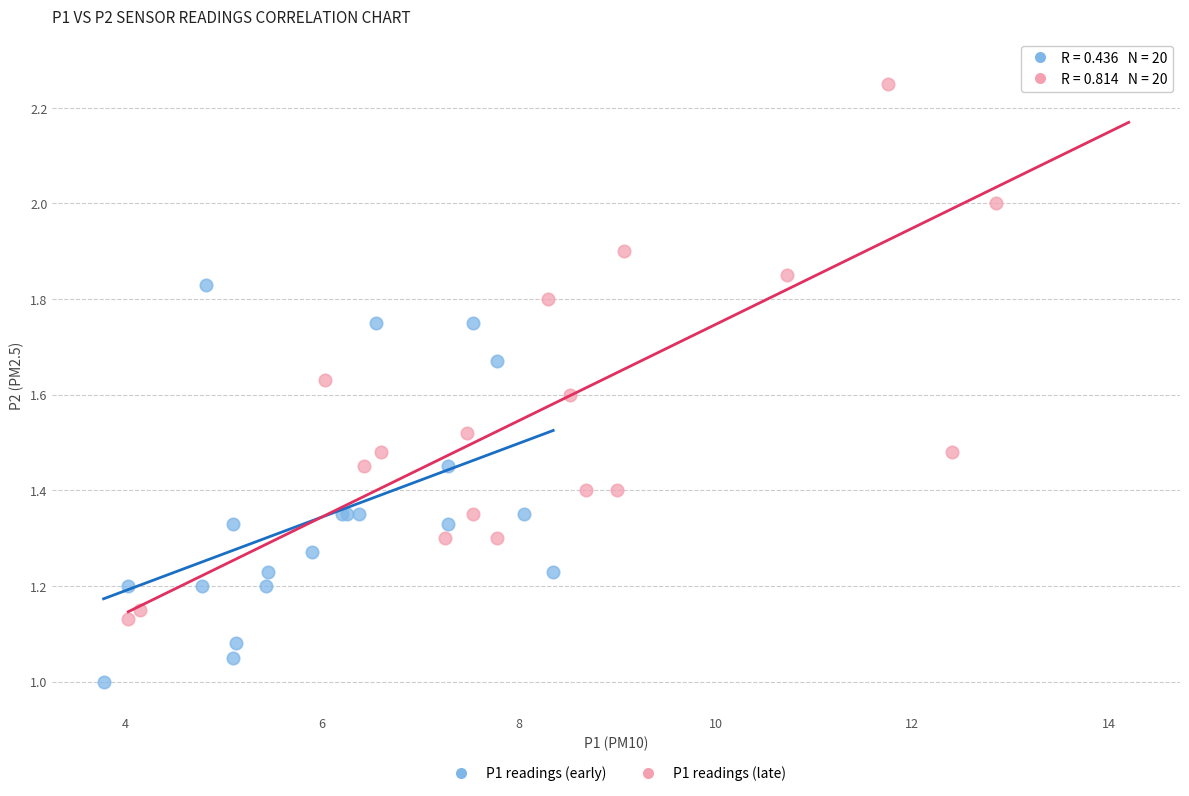

Which series has the largest Y range (max minus min)?

P1 readings (late)